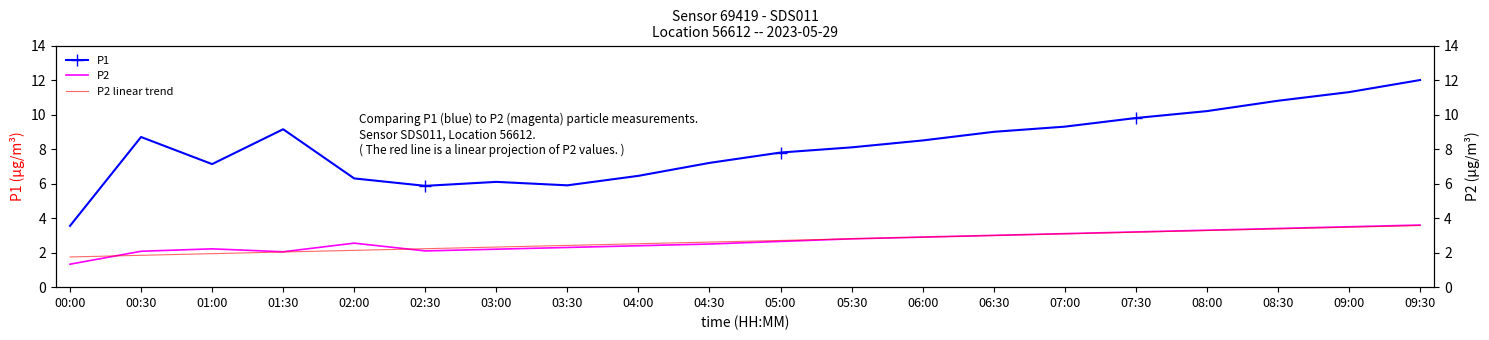

What is the difference between the second highest and second lowest values in the P2 linear trend series?

1.6